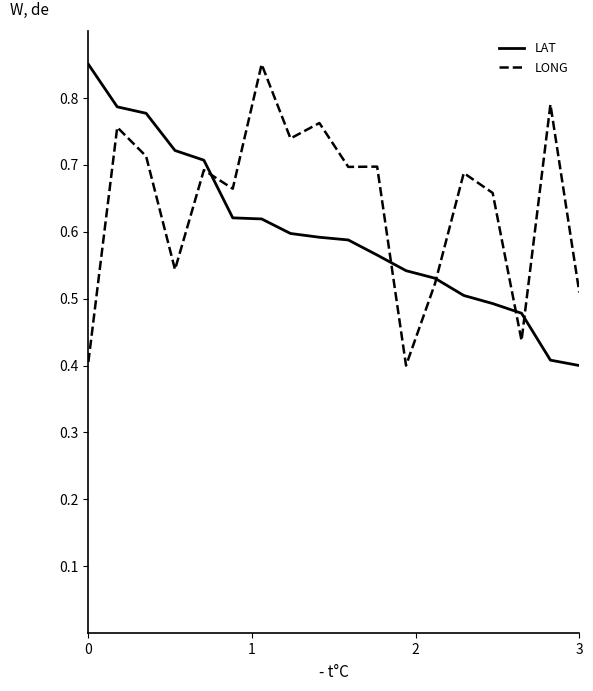

How many LONG values are between 0 and 1?

18